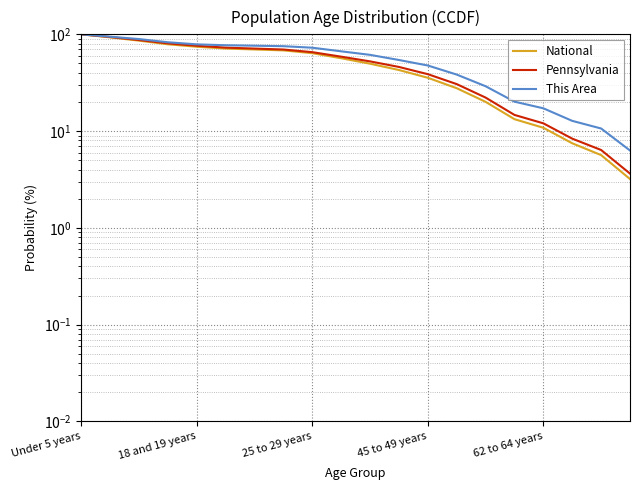

List the labels in order of Pennsylvania value, smallest first.

19, 18, 17, 16, 15, 14, 13, 12, 11, 10, 9, 8, 7, 6, 5, 62 to 64 years, 45 to 49 years, 25 to 29 years, 18 and 19 years, Under 5 years